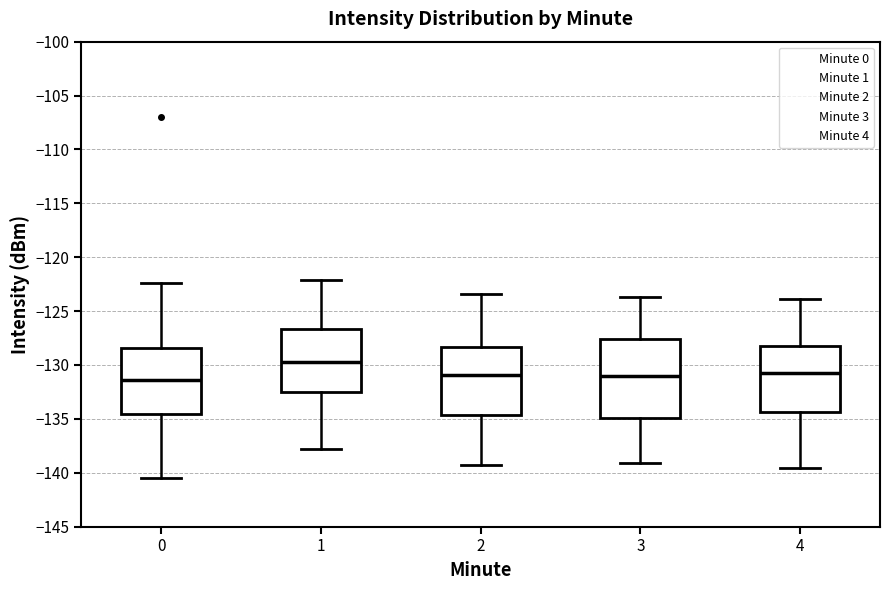

Which box's median line is the highest?

1